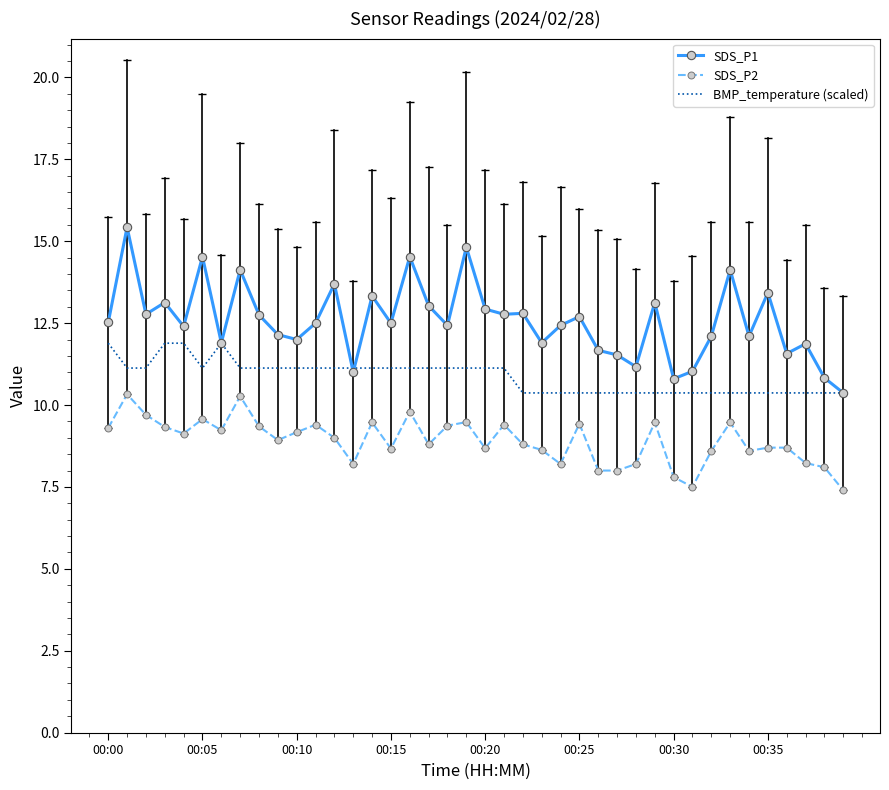

What is the minimum value for BMP_temperature (scaled)?

10.4